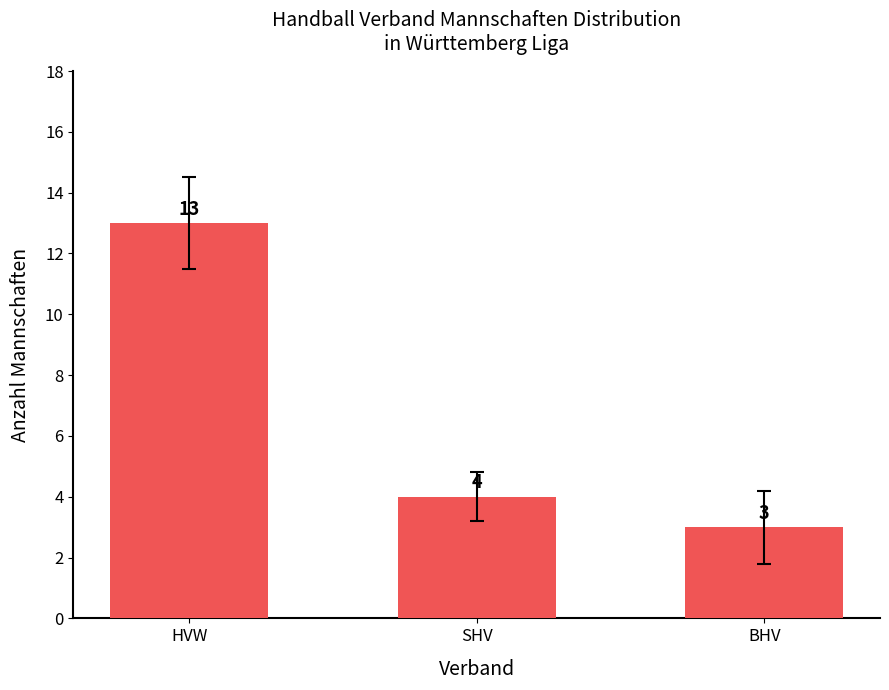

What position from the left is SHV?

2